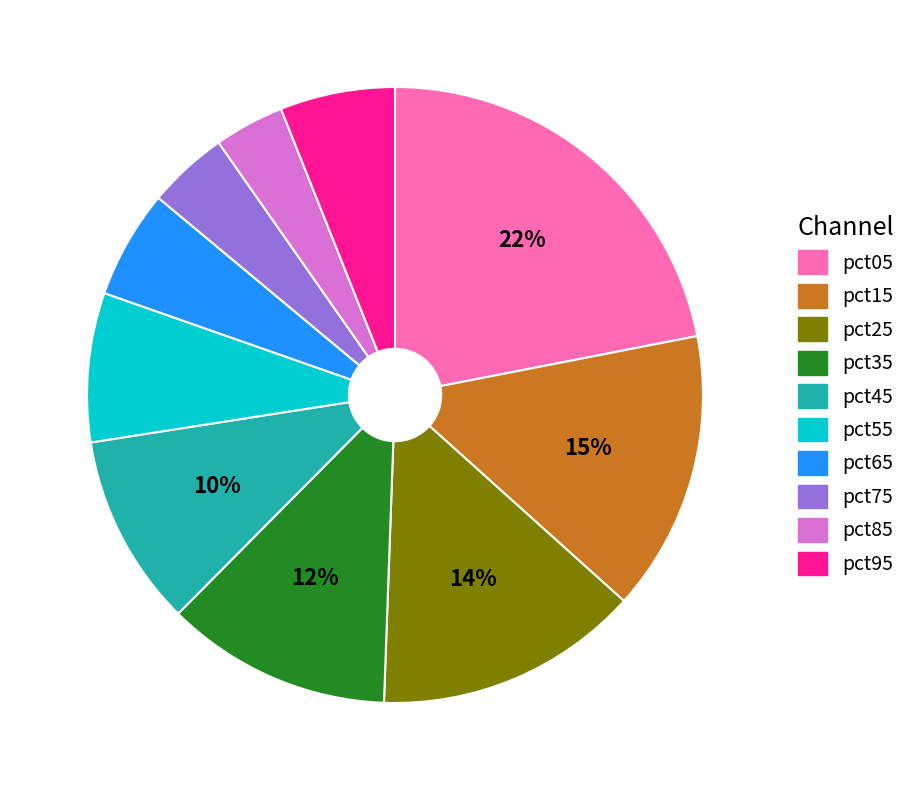

Is it true that pct75 is 14% of the pie?

False